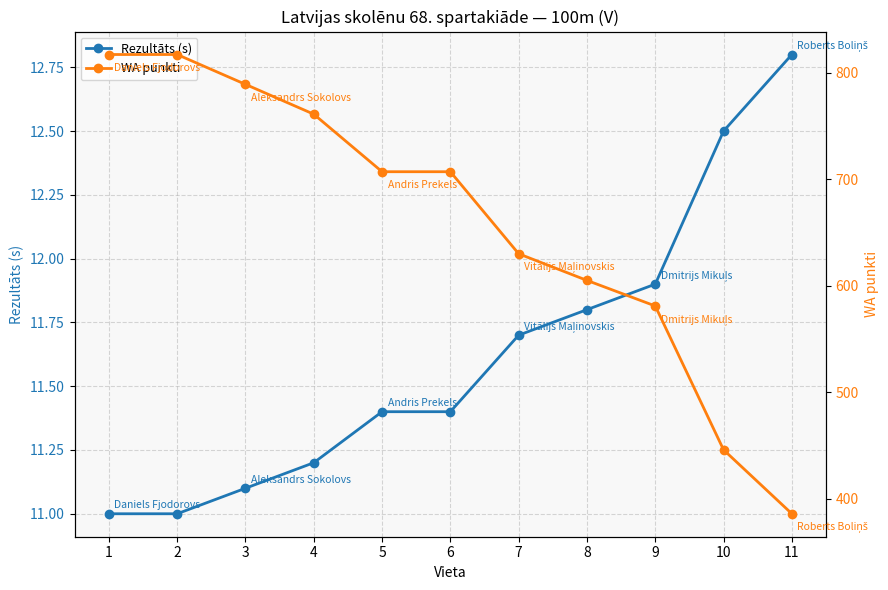

What is the sum of the WA punkti values at 7 and 11?

1016.0